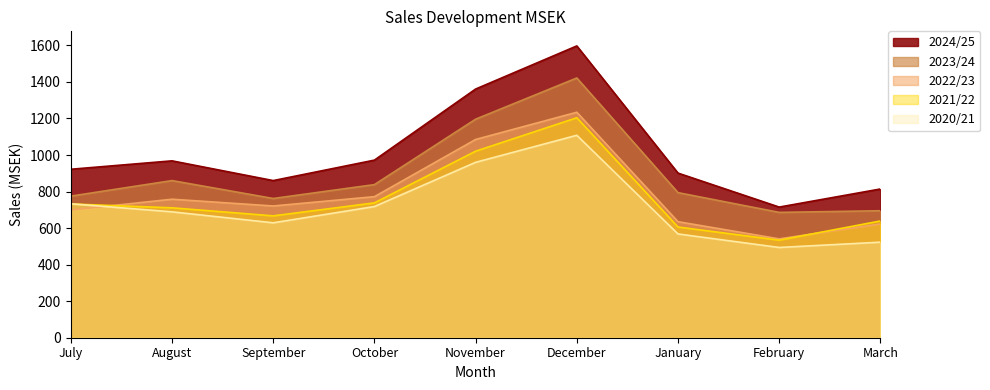

At which label does 2023/24 first exceed 794?

August